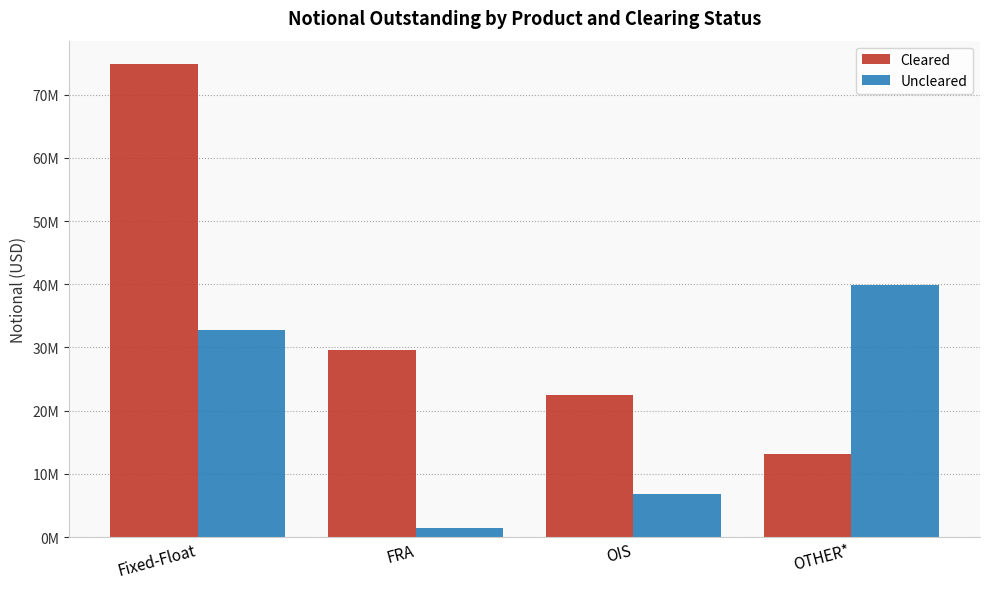

Rank the categories by Cleared value from highest to lowest.

Fixed-Float, FRA, OIS, OTHER*